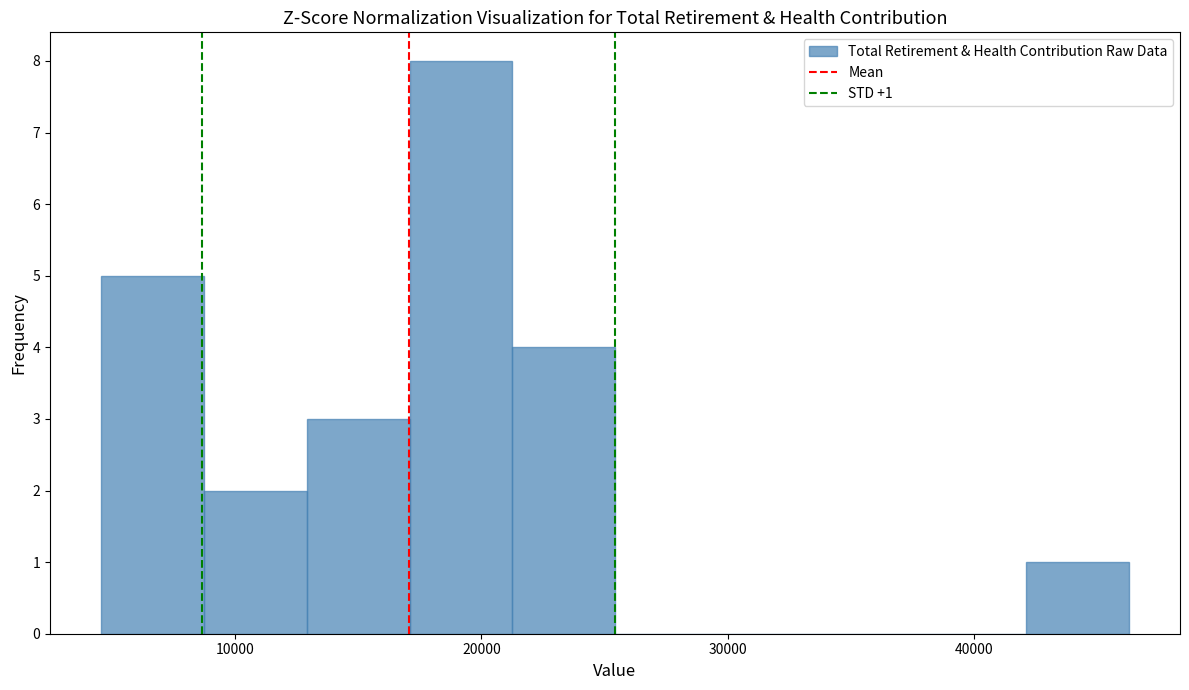

Over which range of the x-axis is the bar tallest?

17000 to 21000